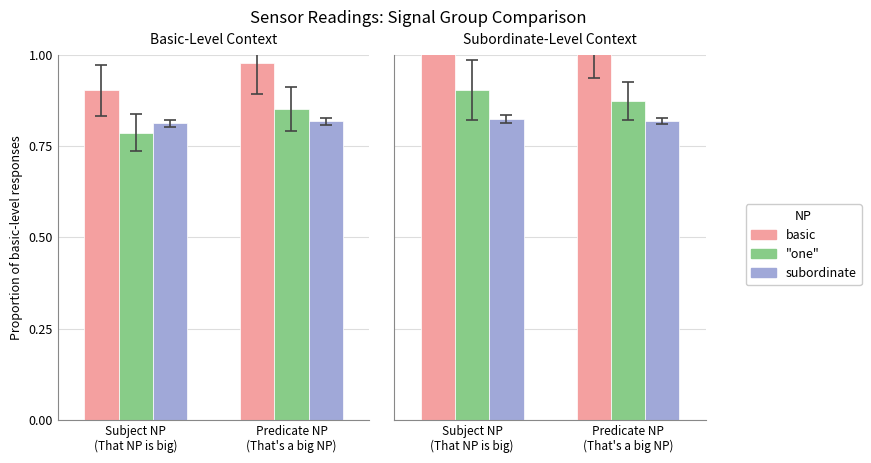

Is it true that basic equals 1.0 at Predicate NP
(That's a big NP)?

True